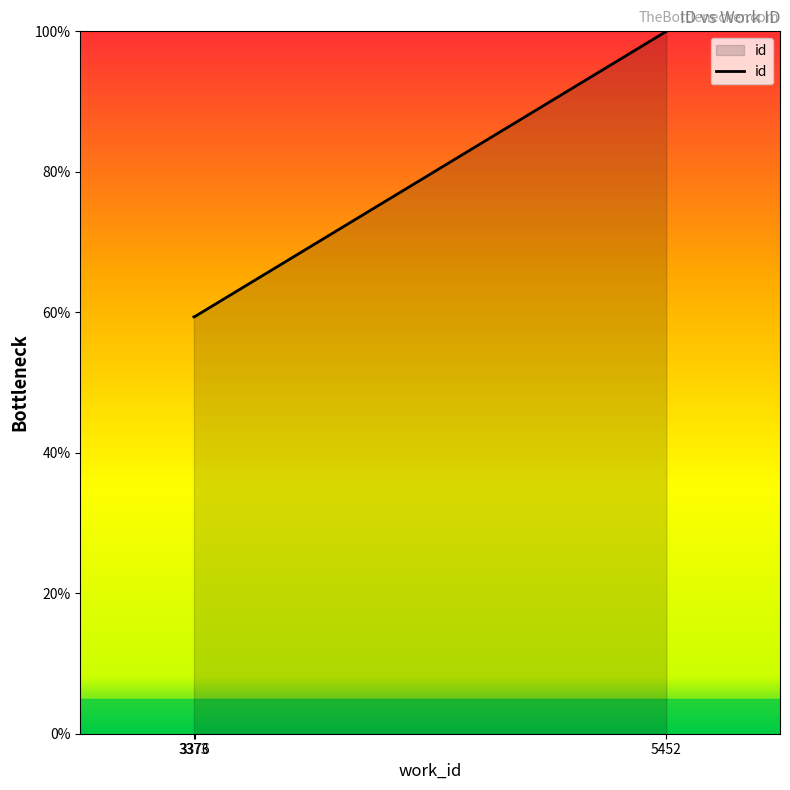

What is the maximum value shown in the chart?

100.0